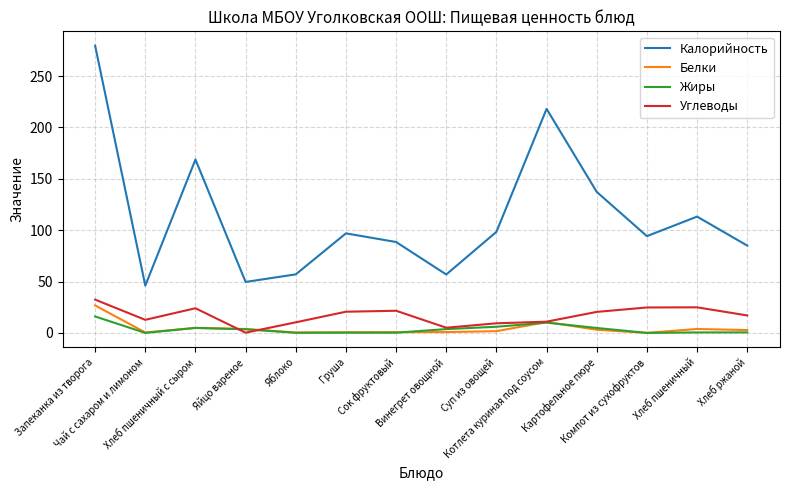

What is the difference between the highest and lowest values at Котлета куриная под соусом?

208.1